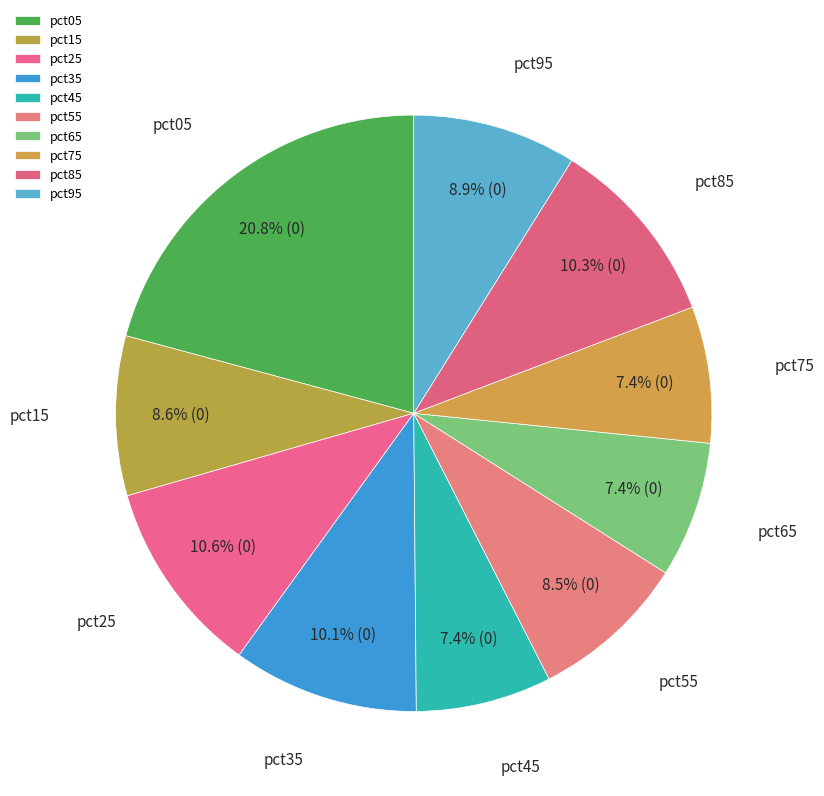

To the nearest percent, what is the combined percentage of pct75 and pct45?

15%